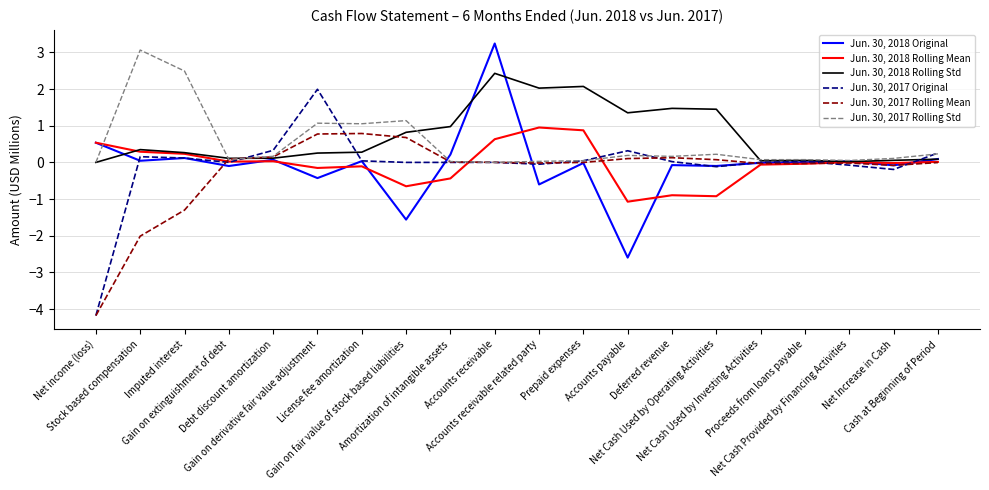

What is the maximum value shown in the chart?

3.2